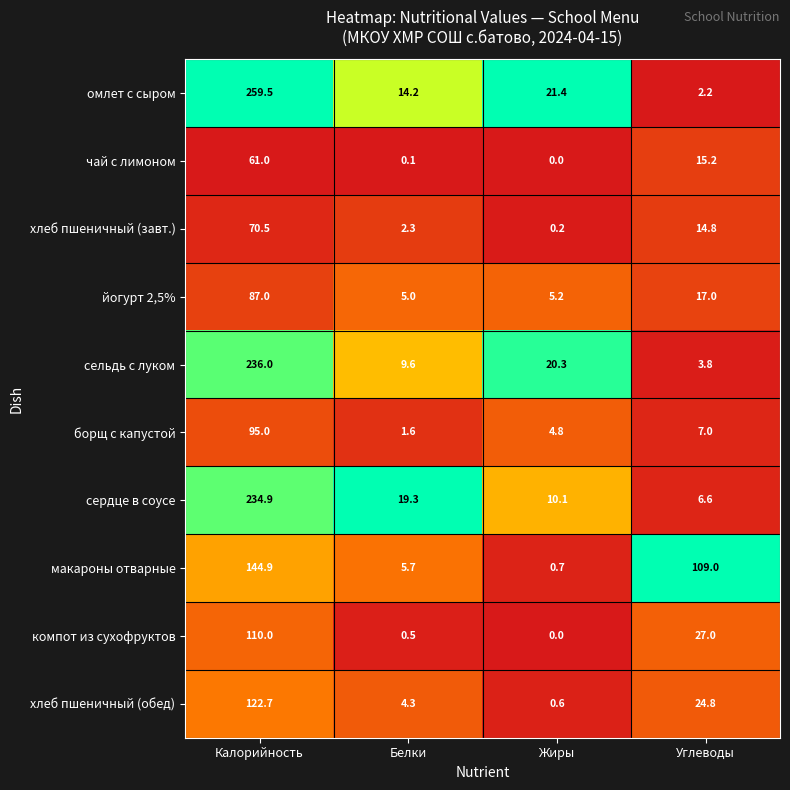

What is the sum of the компот из сухофруктов values at Белки and Калорийность?

110.5